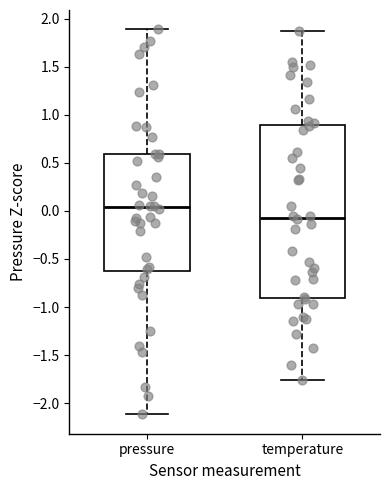

Reading left to right, transcribe this box plot: for each box, give where its median line is, the range the box spans, and where its two whiskers end, as read against the y-axis. The values are not printed on the chart, so give them approximately, as read against the axis.

pressure: median 0.05, box -0.65 to 0.60, whiskers -2.10 to 1.90
temperature: median -0.05, box -0.90 to 0.90, whiskers -1.75 to 1.85